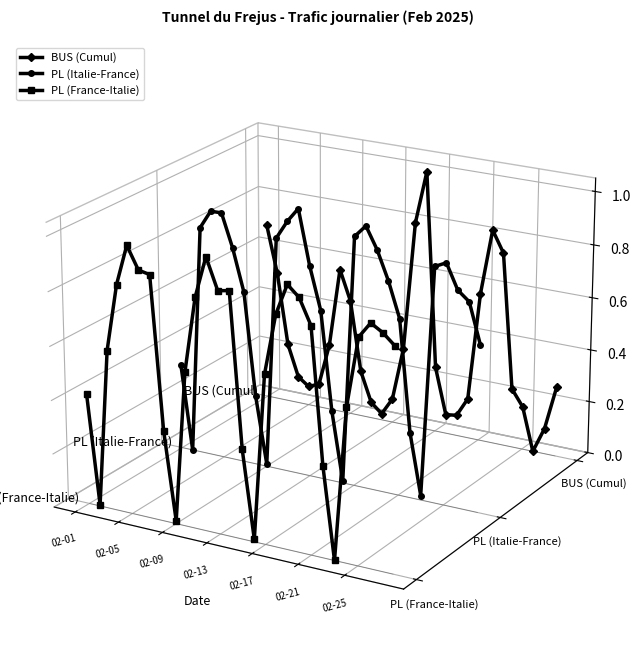

At how many categories does at least one series exceed 0?

27